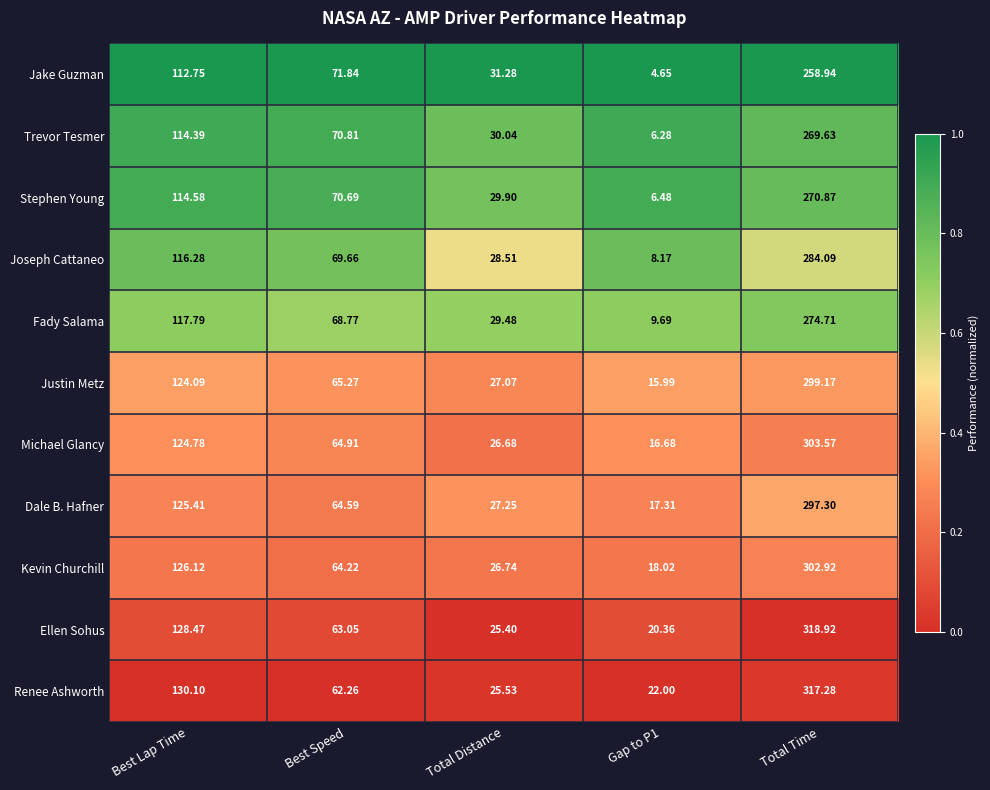

Which series changed the most between Best Speed and Total Distance?

Joseph Cattaneo